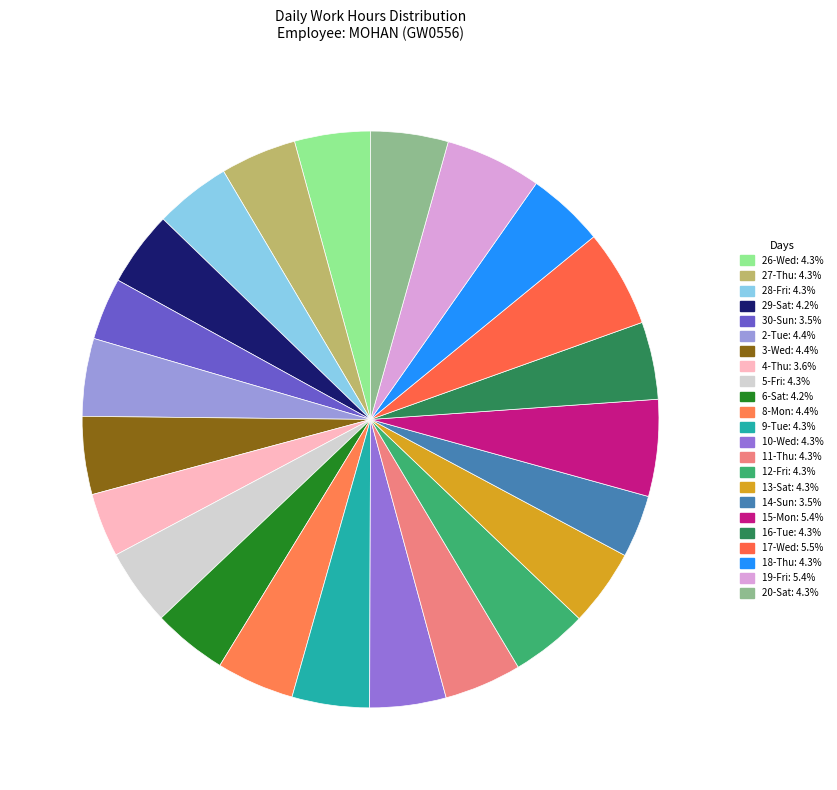

How many segments does this pie chart have?

23